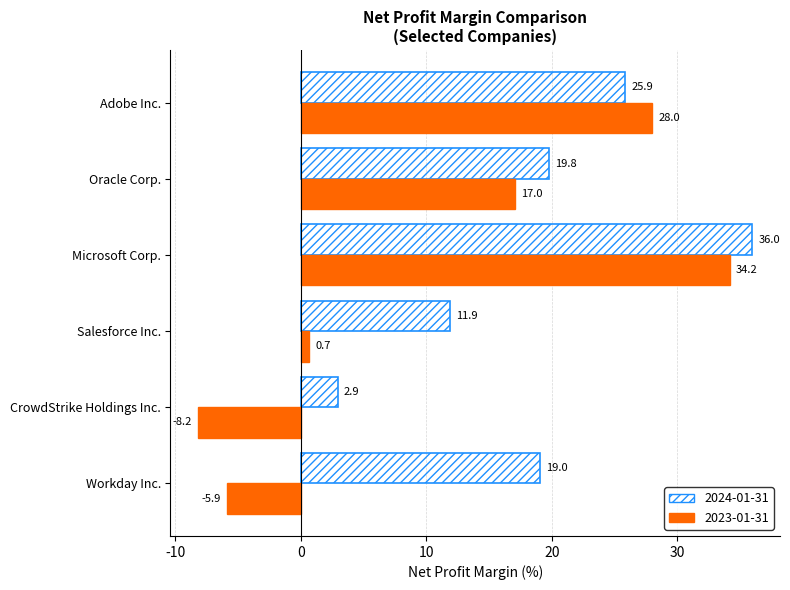

What are all the series names shown in the legend?

2024-01-31, 2023-01-31